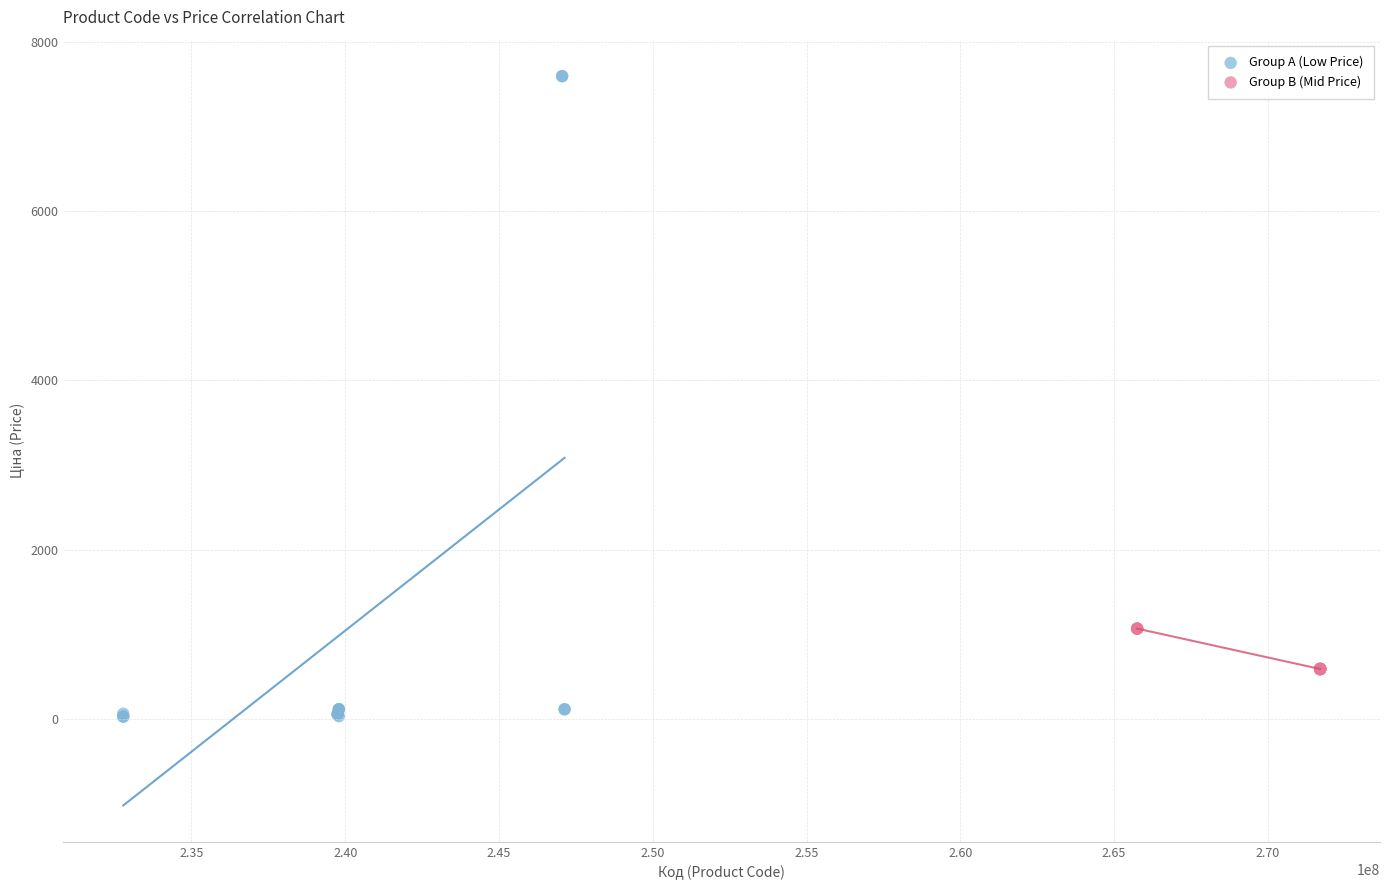

What are all the series names shown in the legend?

Group A (Low Price), Group B (Mid Price)